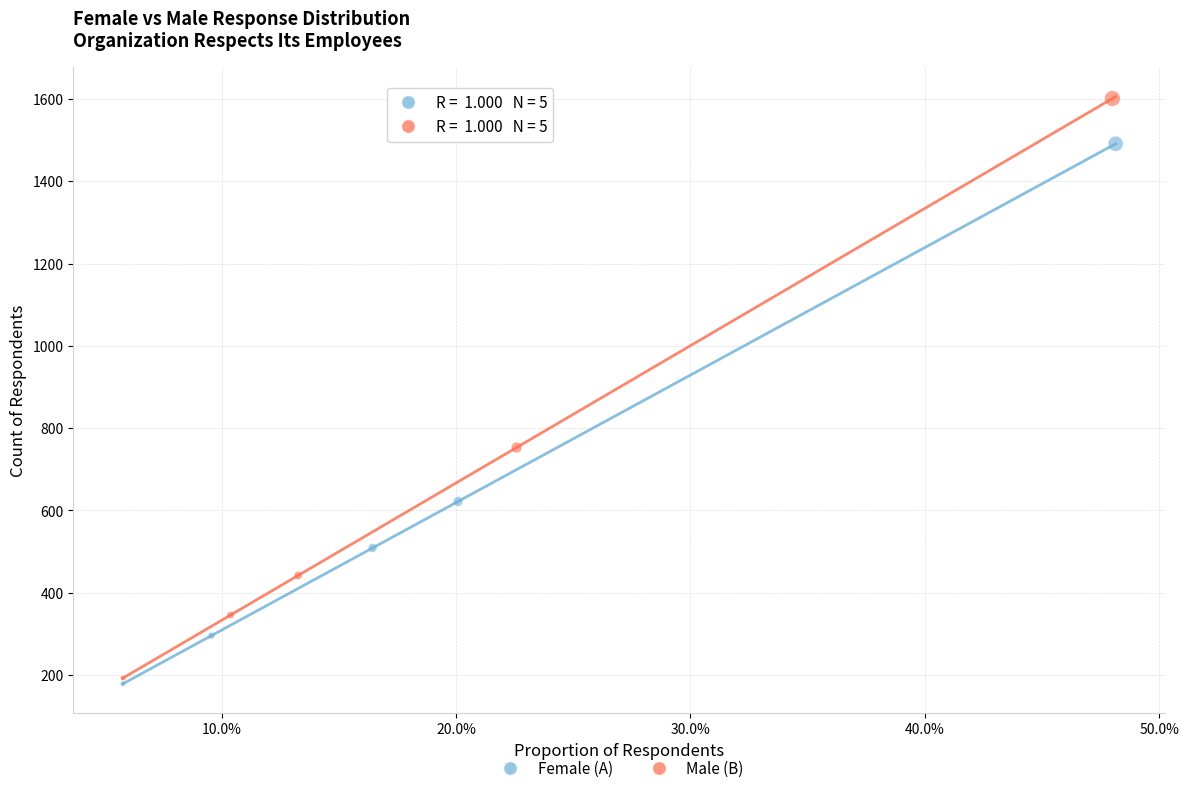

Which series reaches the maximum Y coordinate?

Male (B)